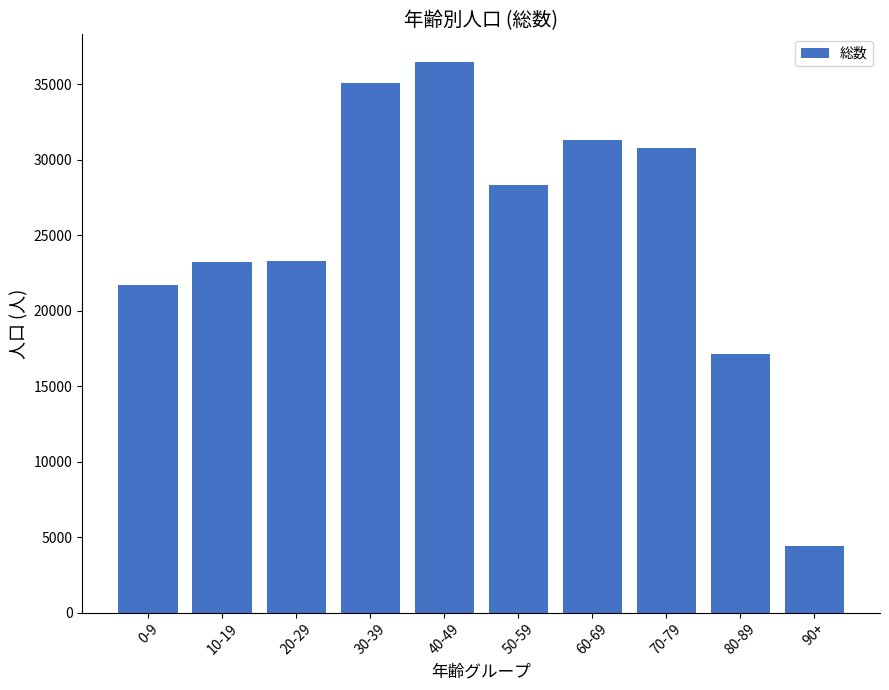

What is the difference between the maximum and minimum values?

32092